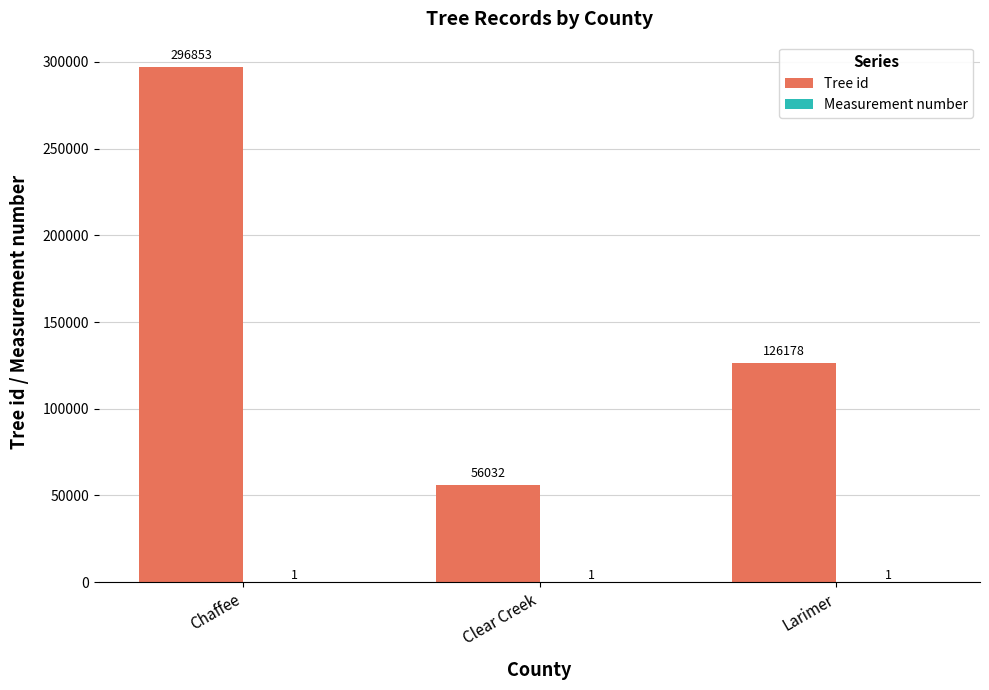

Read the Tree id value at Larimer, to the nearest 50.

126200